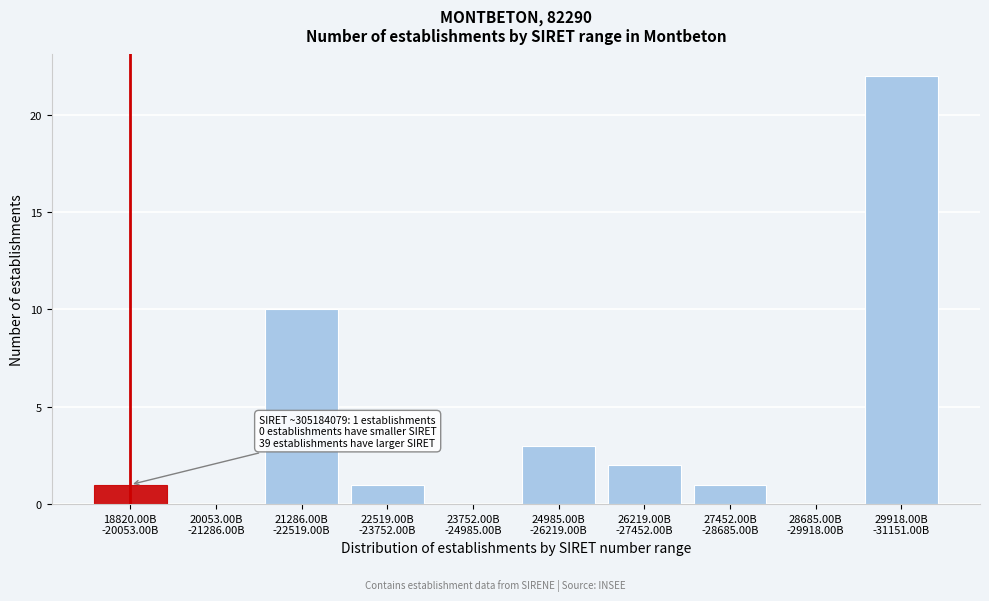

What is the maximum value shown in the chart?

22